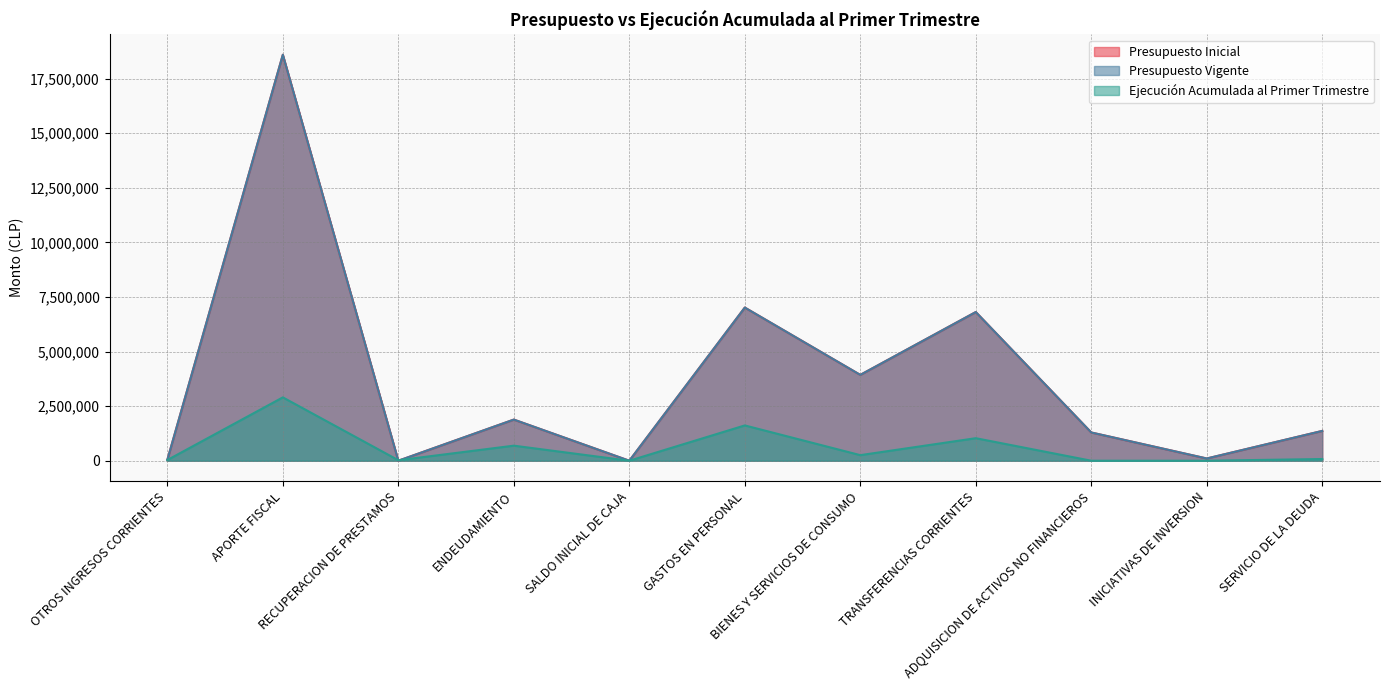

What is the difference between the second highest and second lowest values in the Ejecución Acumulada al Primer Trimestre series?

1617433